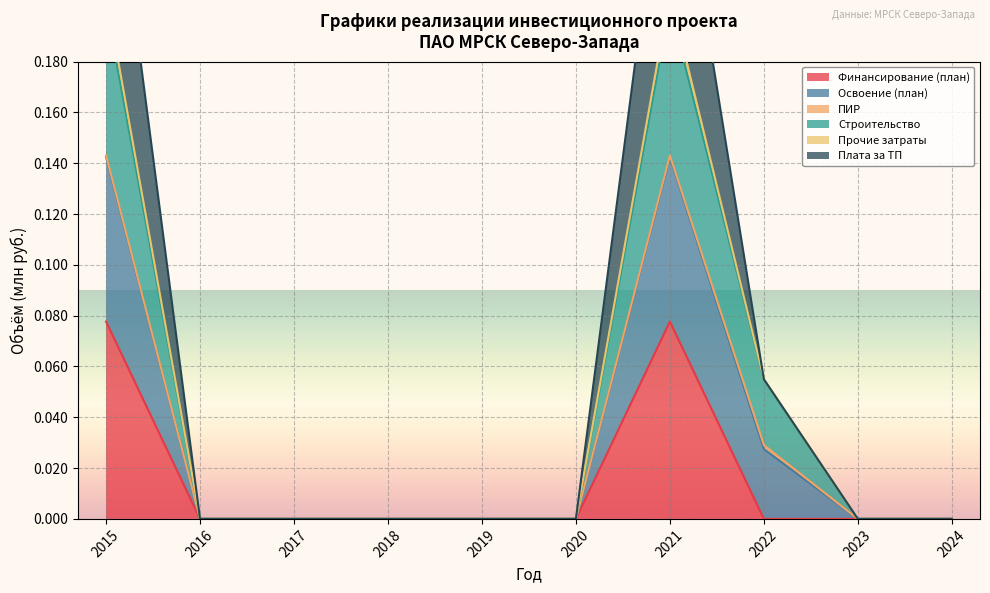

What is the maximum value shown in the chart?

0.3